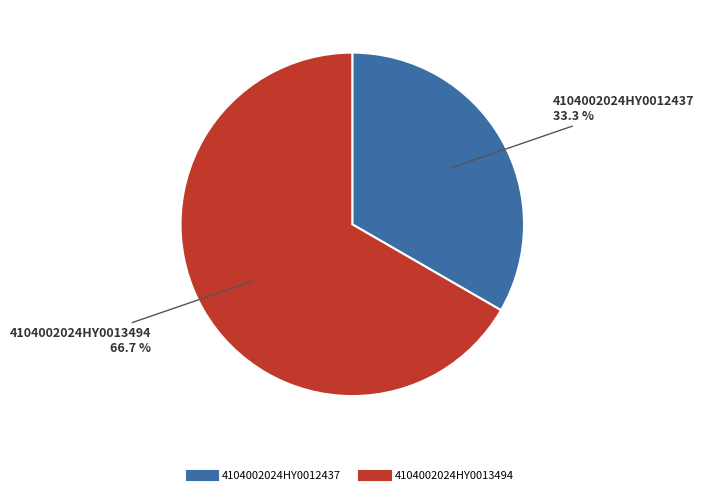

Which slice represents more than half of the pie?

4104002024HY0013494